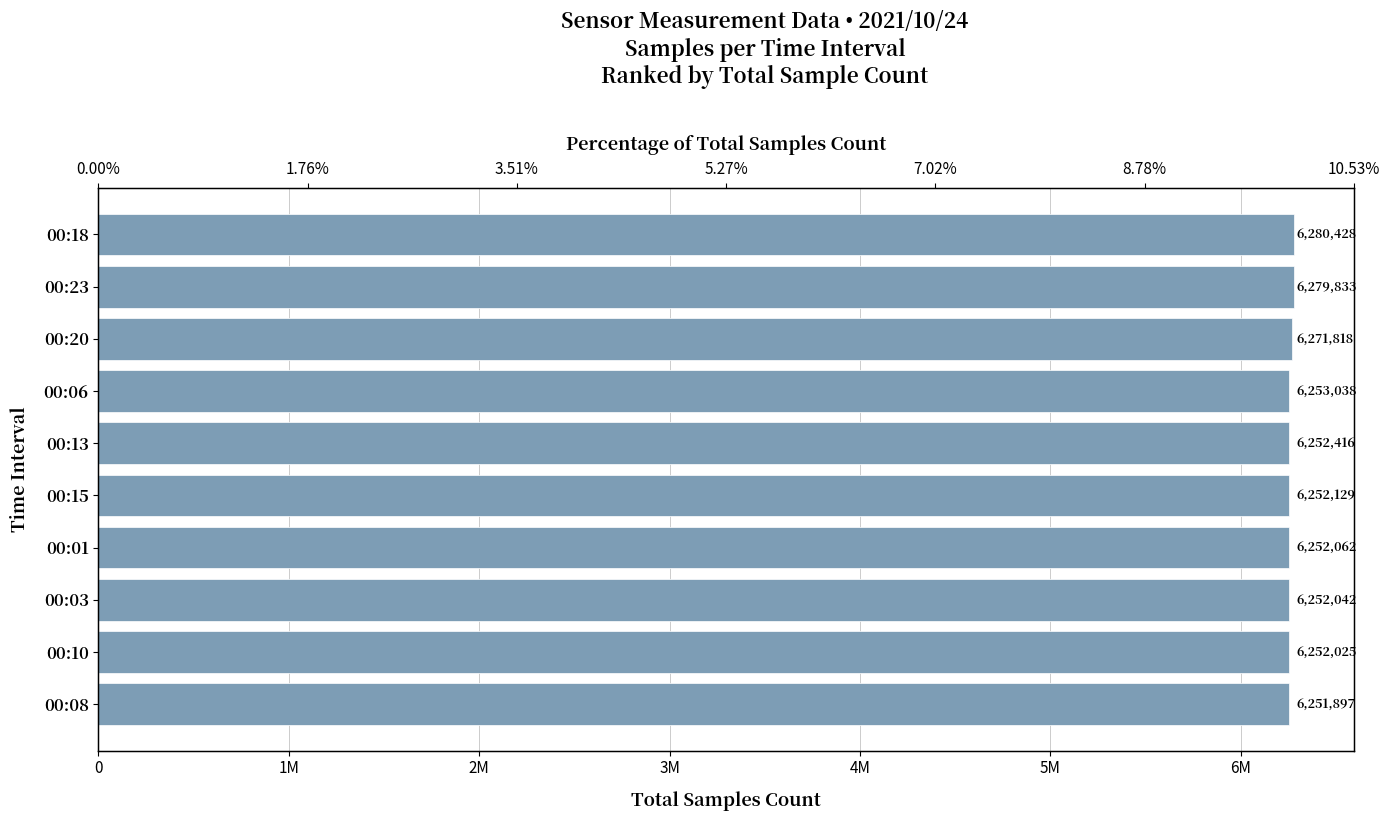

What is the maximum value shown in the chart?

6280428